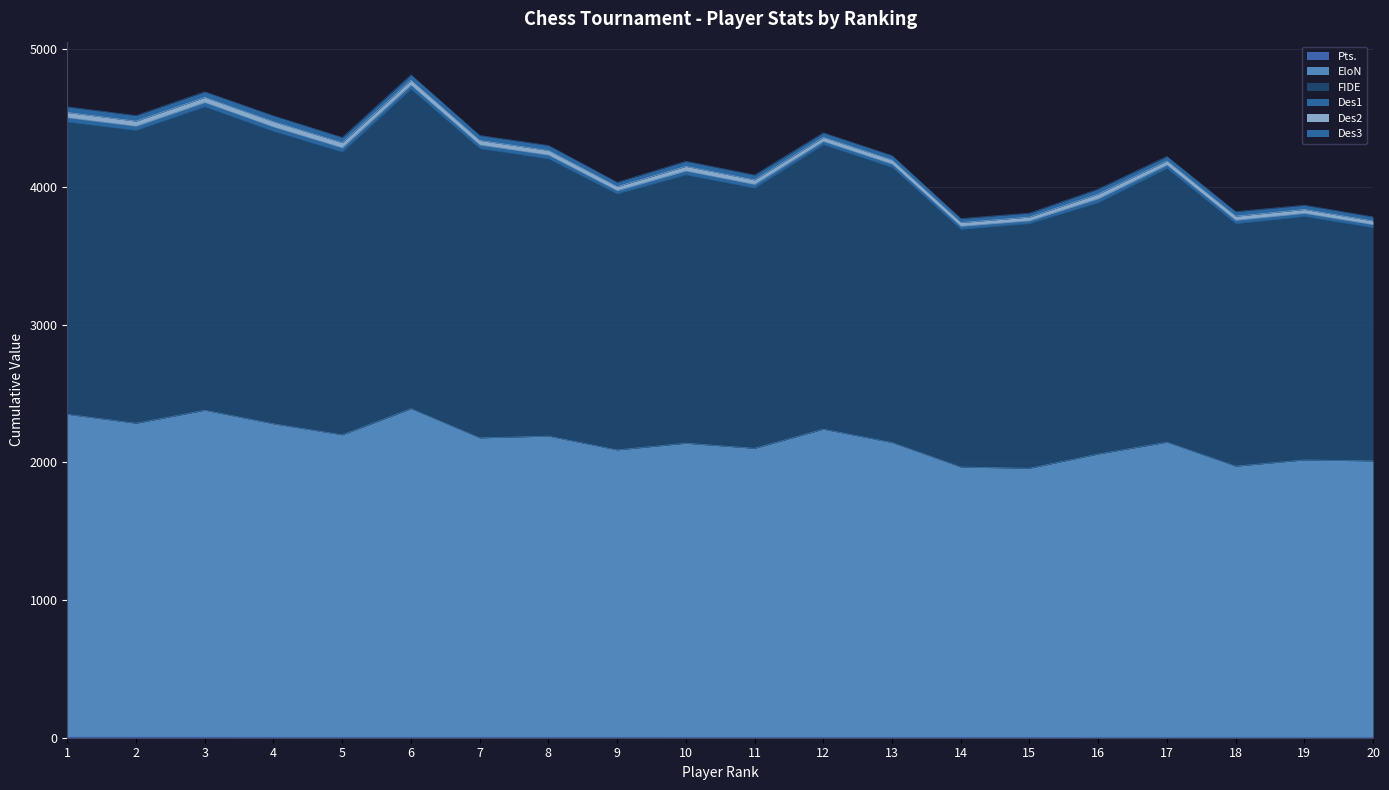

What is the difference between the maximum and minimum values in the Pts. series?

2.5